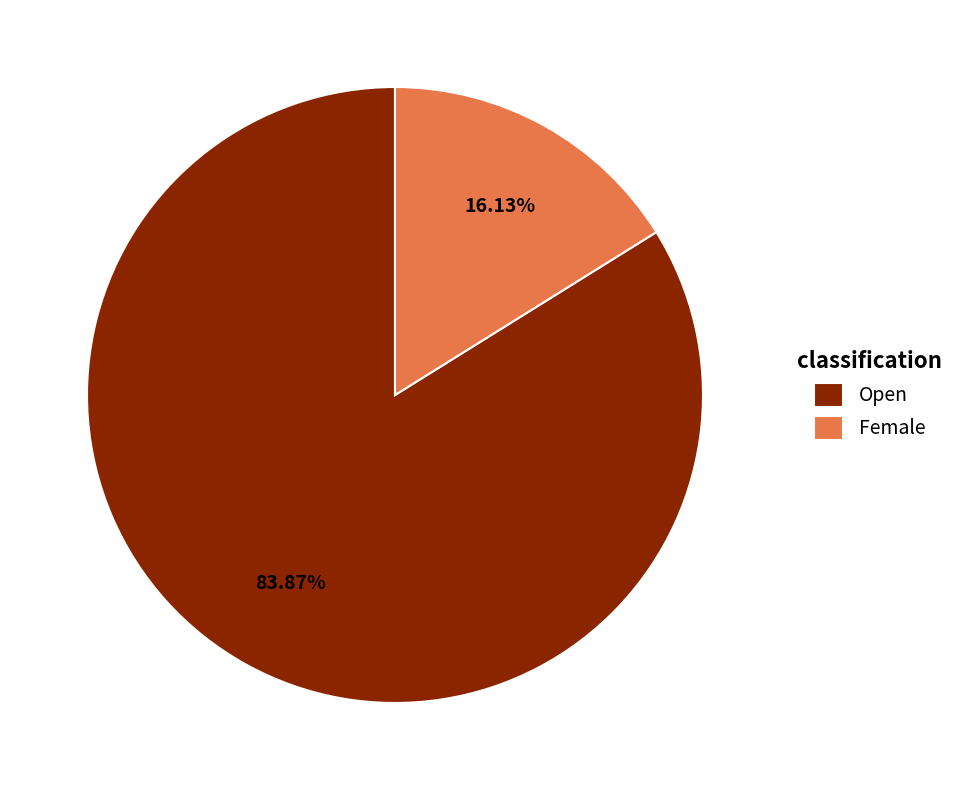

Is there any slice that represents more than half of the pie?

Yes